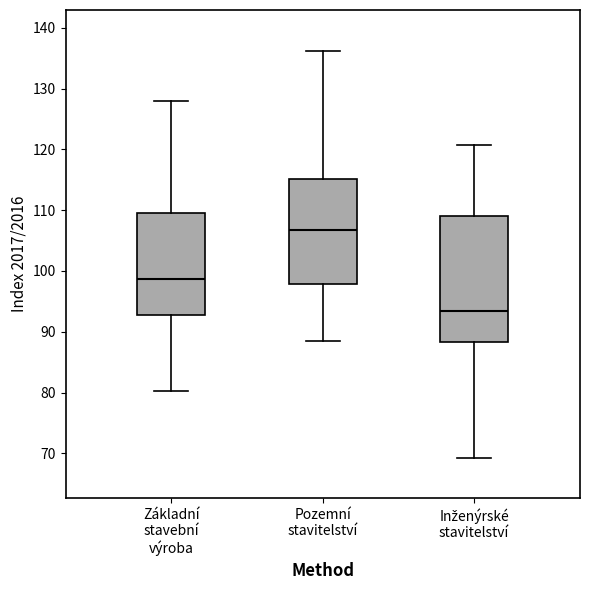

Reading left to right, read every box against the y-axis: the position of its median line, the range the box covers, and the ends of its whiskers. The values are not printed on the chart, so give them approximately, as read against the axis.

Základní stavební výroba: median 99, box 93 to 110, whiskers 80 to 128
Pozemní stavitelství: median 107, box 98 to 115, whiskers 88 to 136
Inženýrské stavitelství: median 93, box 88 to 109, whiskers 69 to 121